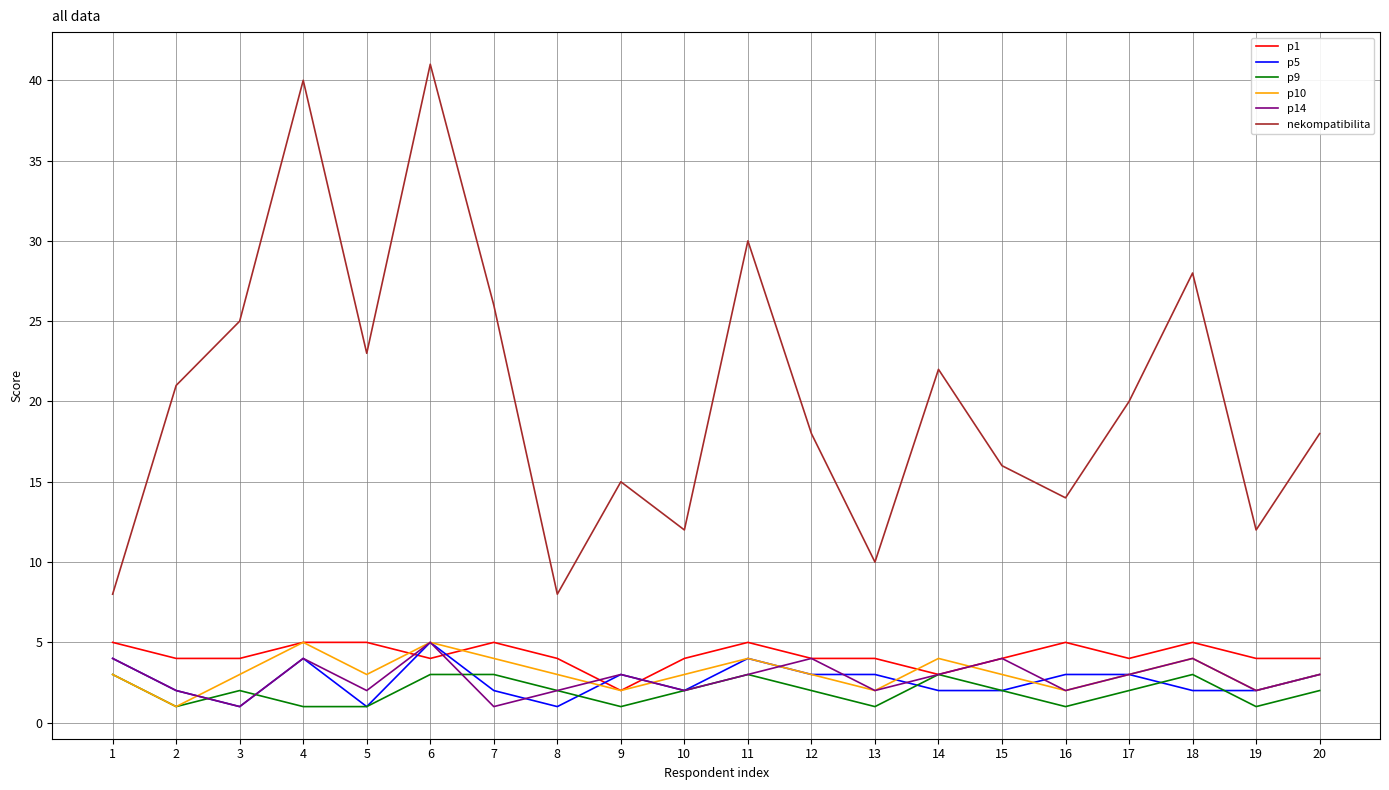

What is the difference between the second highest and second lowest values in the p5 series?

3